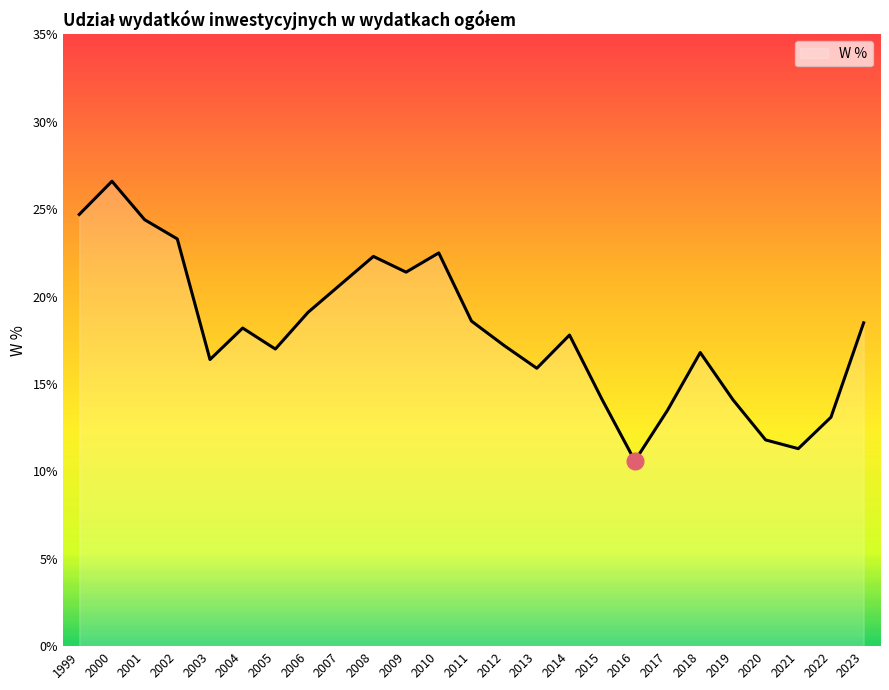

What is the approximate value at 2023?

18.5